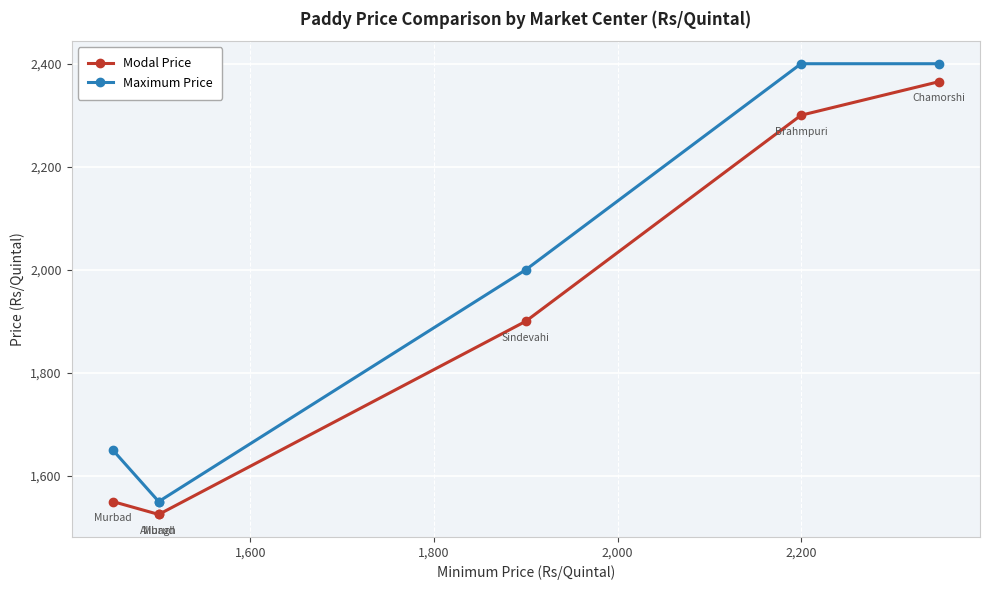

Which series has the largest total across all categories?

Maximum Price